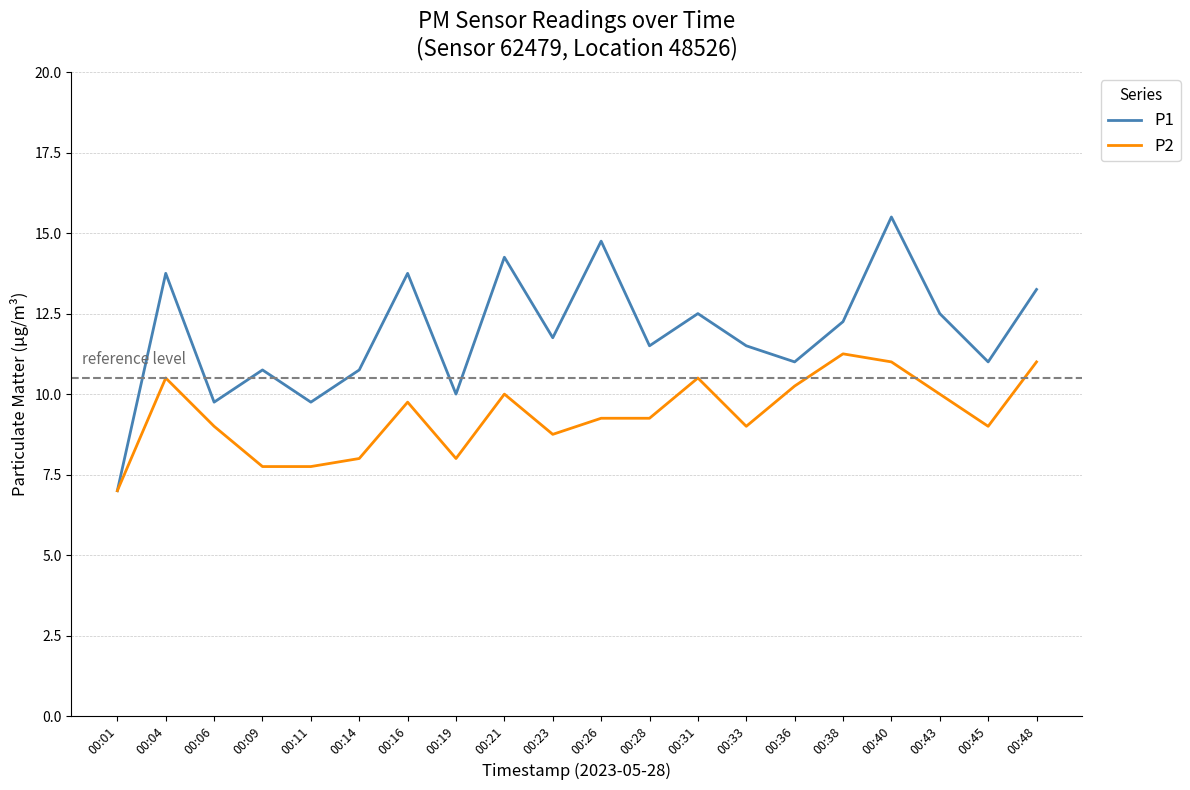

Is this an area chart (filled region under the line)?

No